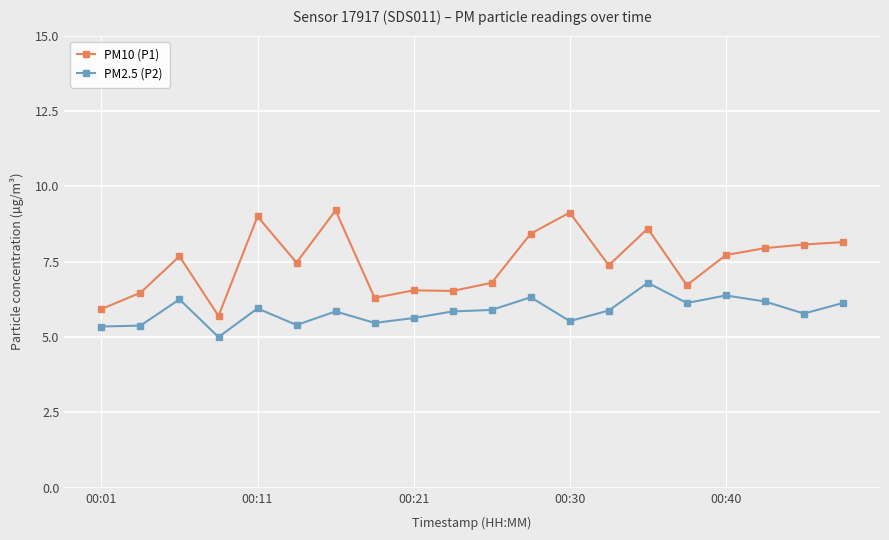

What is the minimum value for PM10 (P1)?

5.7